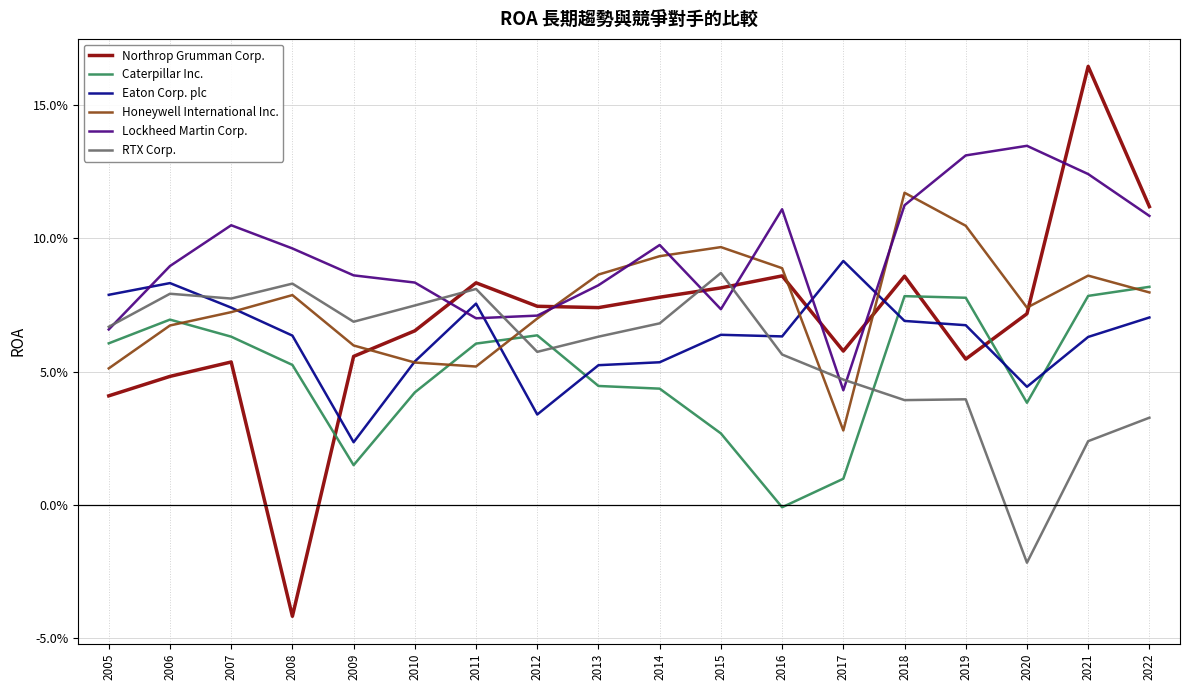

What is the average value of the Northrop Grumman Corp. series?

0.1